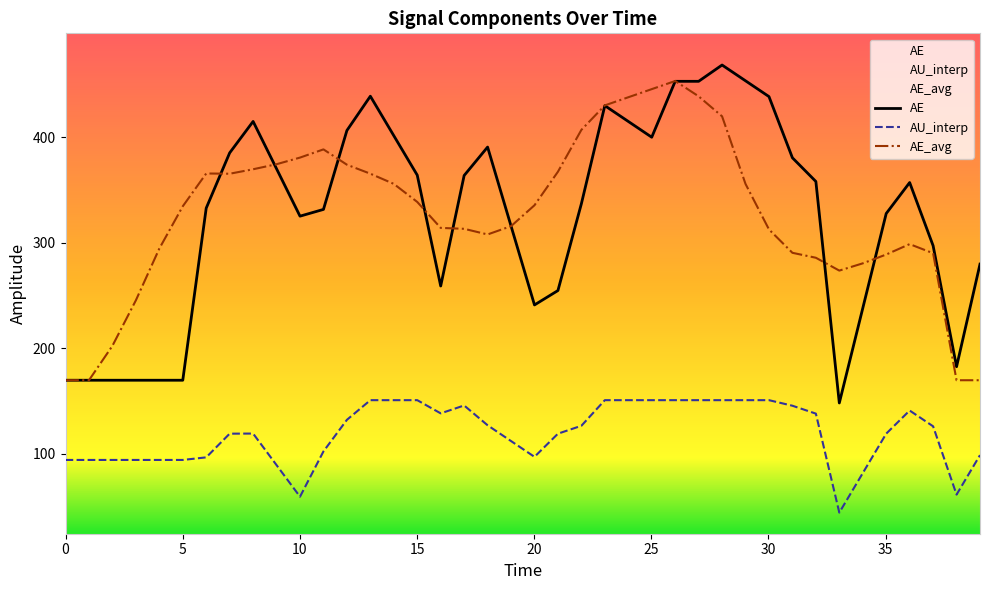

Reading left to right, transcribe all the data shown in this chart.

AE: 169.8	169.8	169.8	169.8	169.8	169.8	332.8	385.1	414.8	370.0	325.2	331.5	406.3	438.7	401.4	364.0	259.0	363.7	390.6	315.8	241.1	254.7	336.9	429.8	414.8	399.9	452.8	452.8	468.3	453.3	438.4	380.4	358.0	148.3	238.0	327.7	357.0	297.2	182.6	279.8
AU_interp: 94.3	94.3	94.3	94.3	94.3	94.3	96.8	119.2	119.3	89.4	59.5	102.4	132.3	150.9	150.9	150.9	138.4	145.9	127.2	112.2	97.3	119.2	126.7	150.9	150.9	150.9	150.9	150.9	150.9	150.9	150.9	145.7	138.2	44.5	81.9	119.2	141.1	126.2	61.5	98.9
AE_avg: 169.8	169.8	202.4	245.5	294.5	334.5	365.6	365.3	369.6	374.3	380.6	388.4	373.9	365.4	355.7	338.6	314.0	313.2	307.8	315.7	335.5	367.2	406.9	430.0	437.7	445.4	453.1	438.6	419.7	355.7	312.6	290.5	285.8	273.6	280.5	288.8	298.7	290.1	169.8	169.8